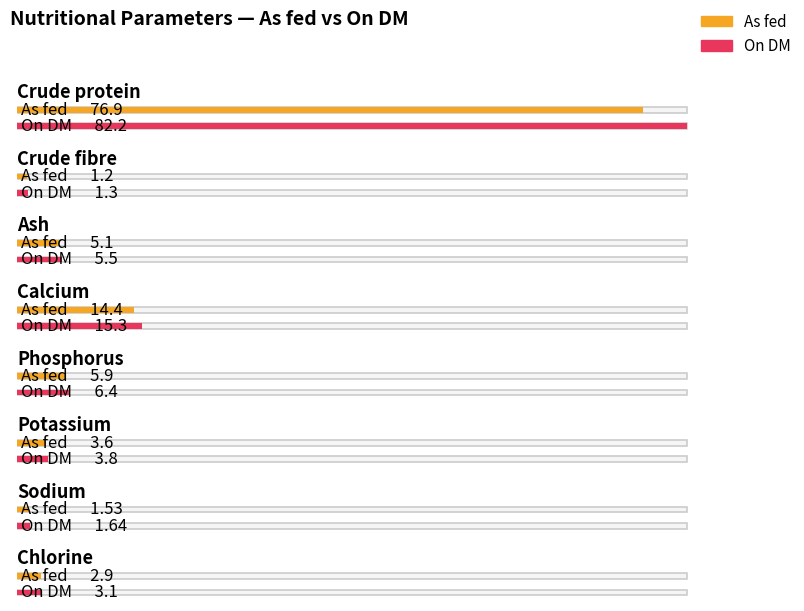

What position from the right is Phosphorus?

4